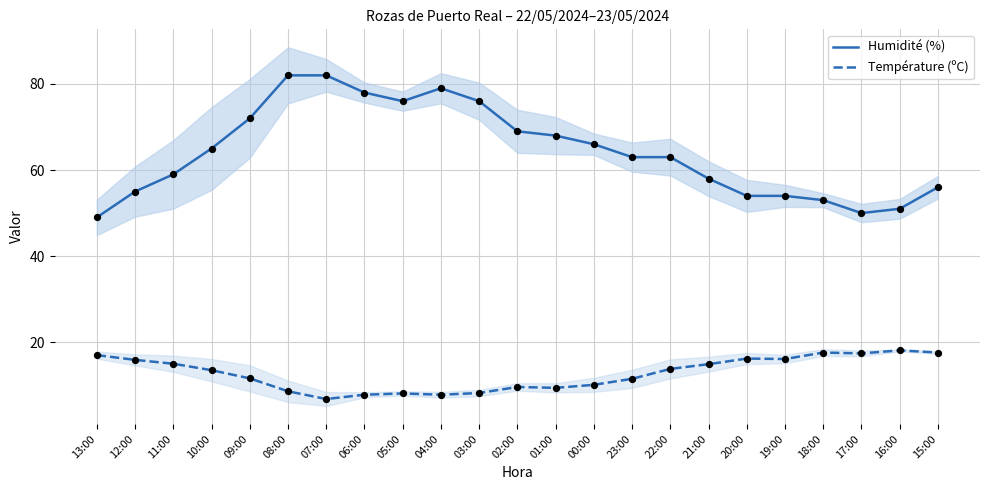

What is the total value across all series at 15:00?

73.6